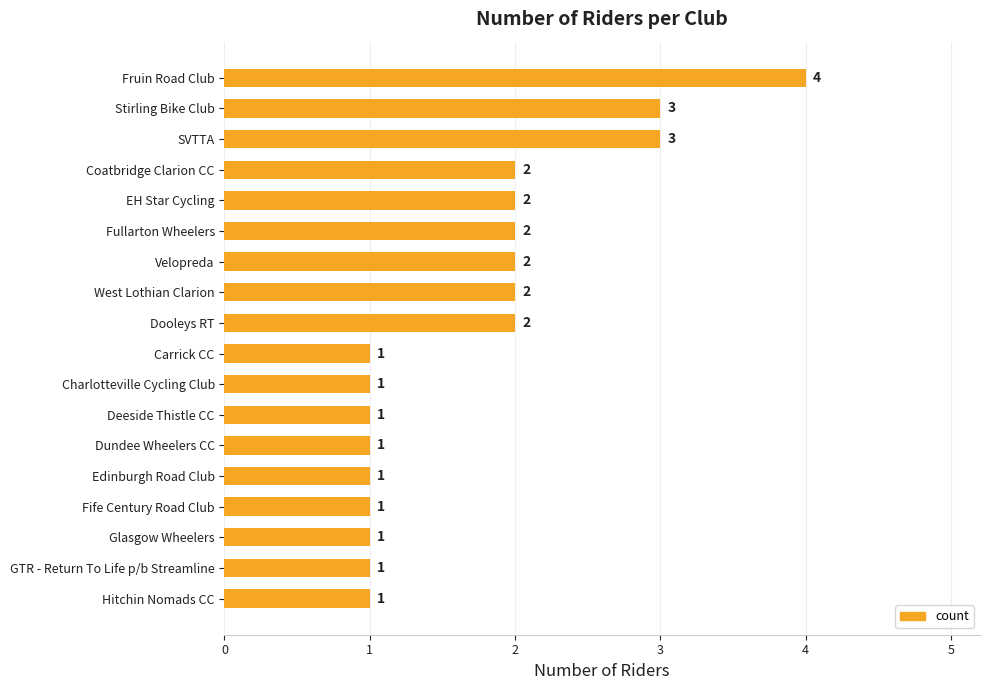

Are the bars horizontal?

Yes